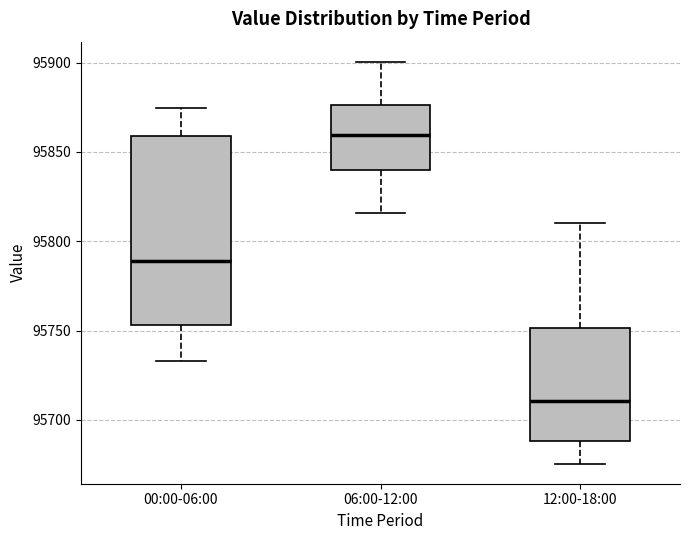

Which box is the tallest, from its lower edge to its upper edge?

00:00-06:00